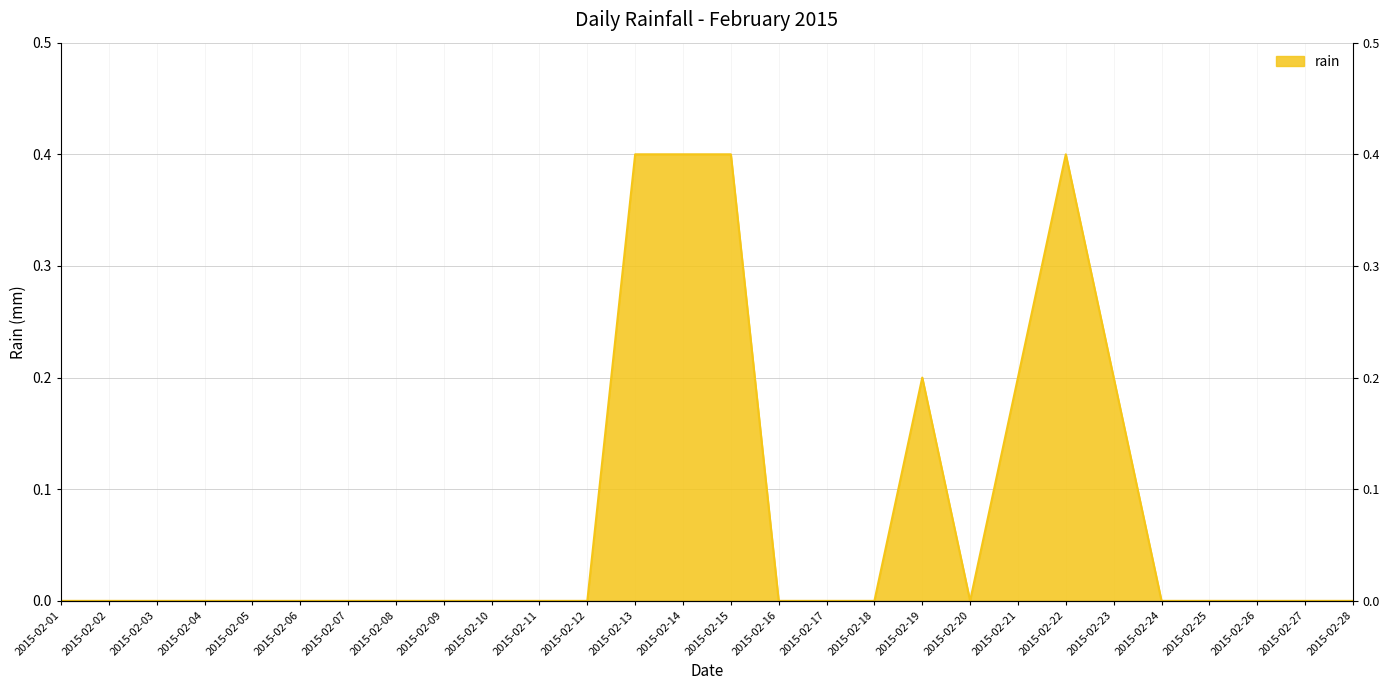

Which label corresponds to the smallest value in the chart?

2015-02-01